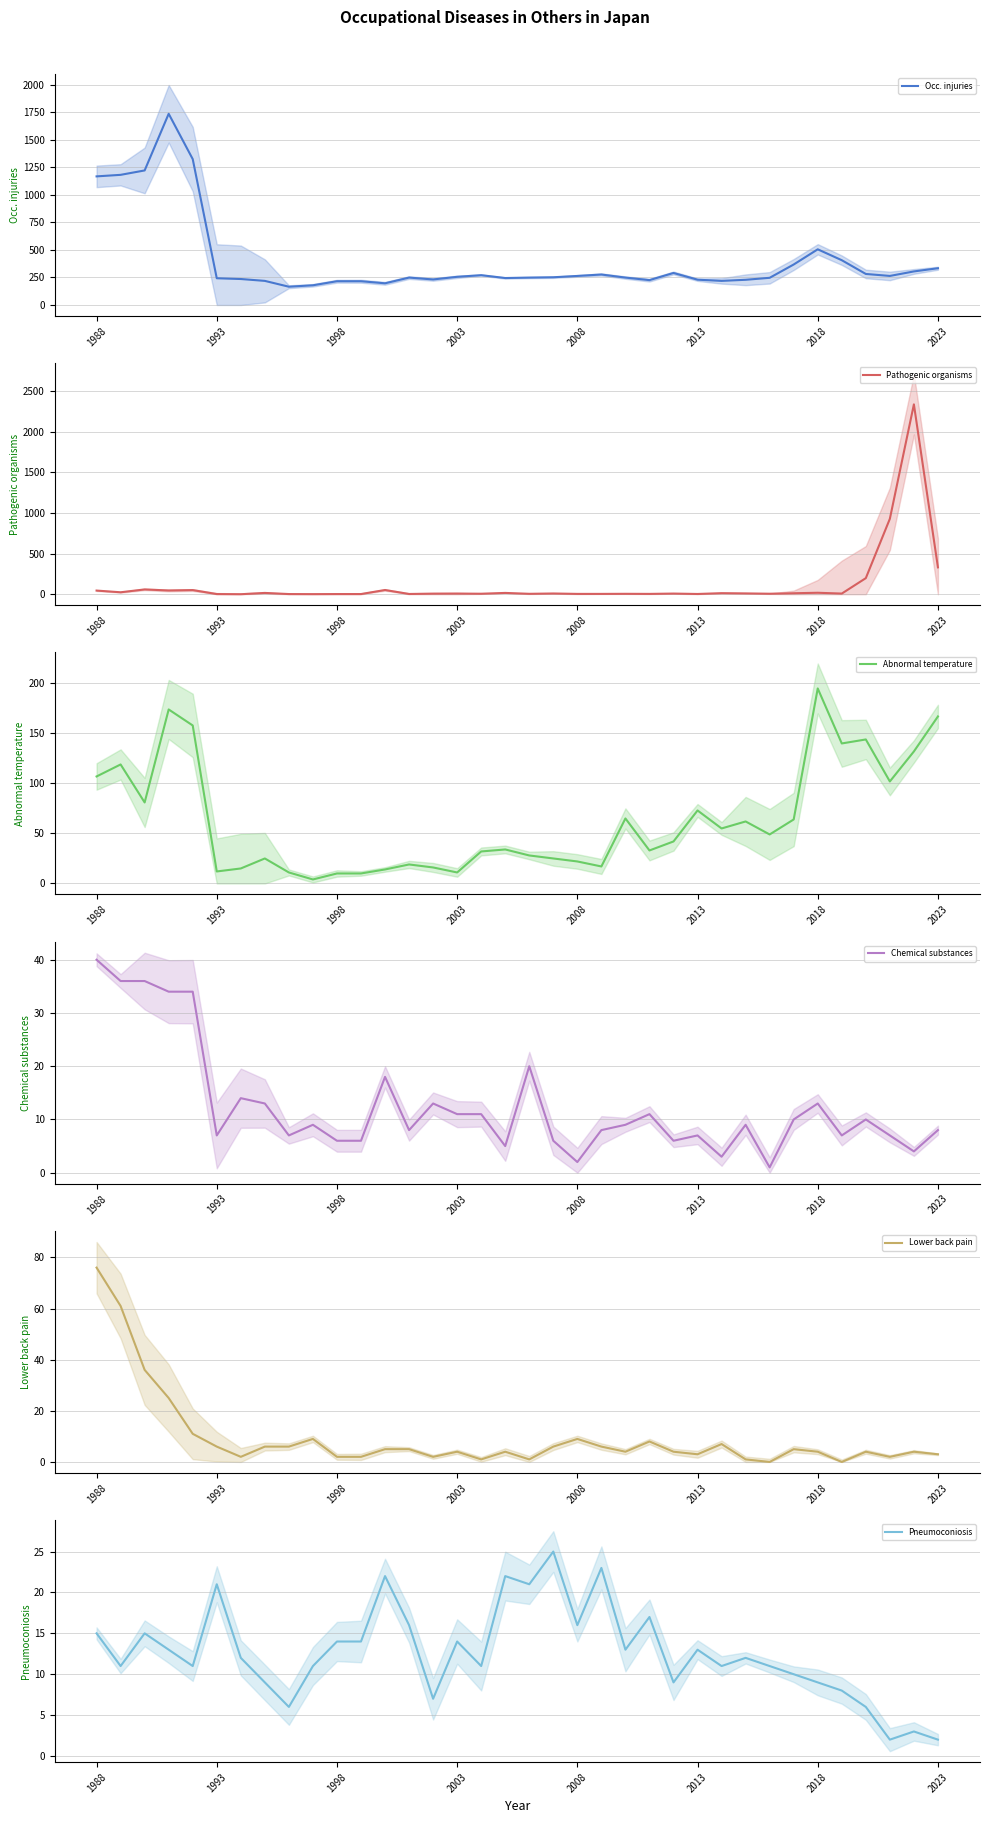

What is the difference between the second highest and second lowest values in the Occ. injuries series?

1147